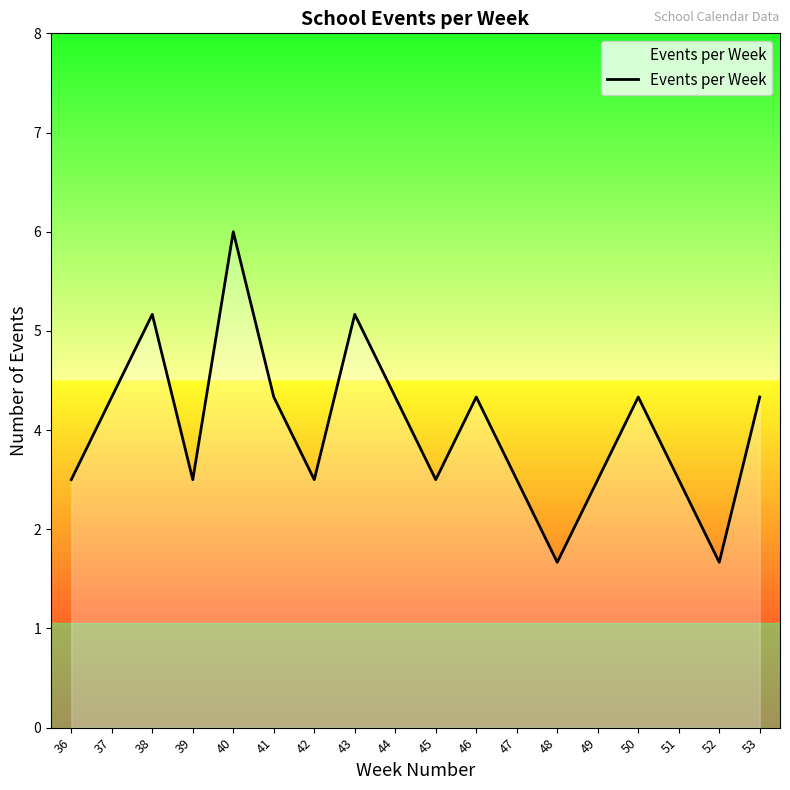

Does the chart display data point markers on the line(s)?

No